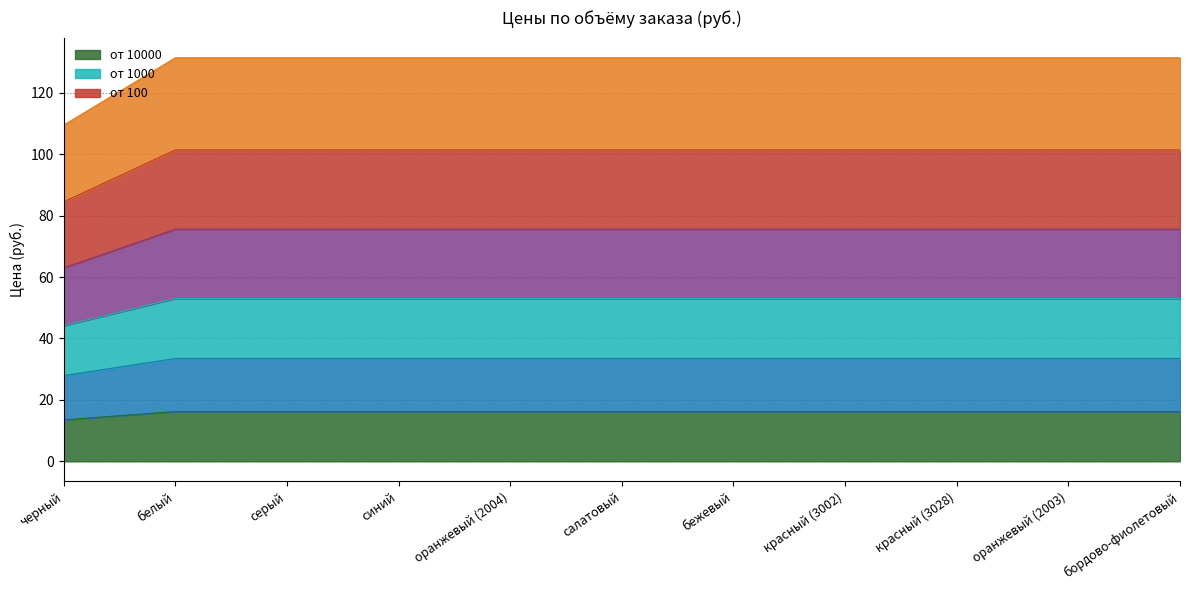

At серый, list the series in order from smallest to largest.

от 10000, от 500, от 5000, розница, от 1000, от 100